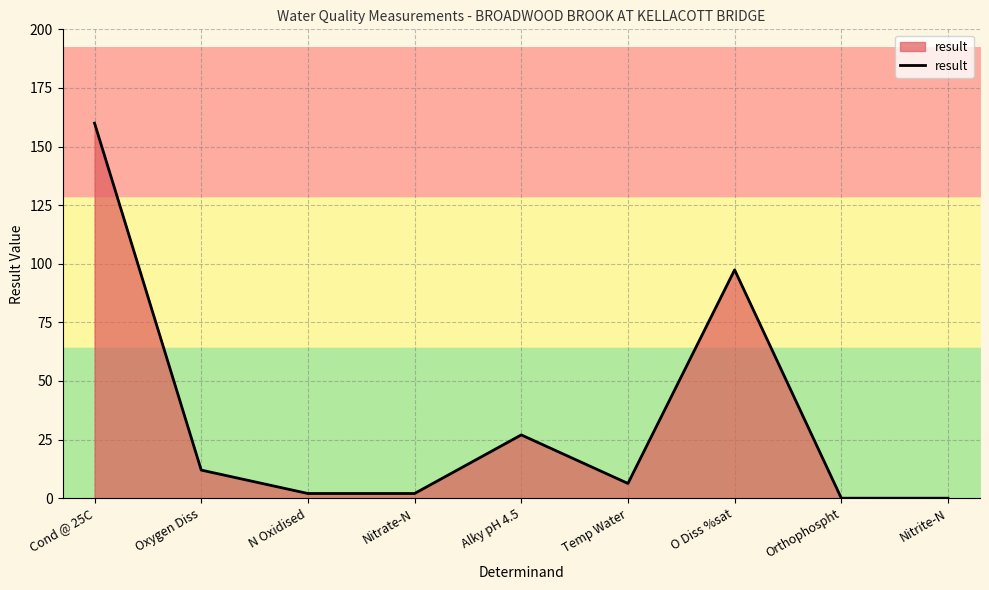

The value at O Diss %sat is 22.1. True or false?

False